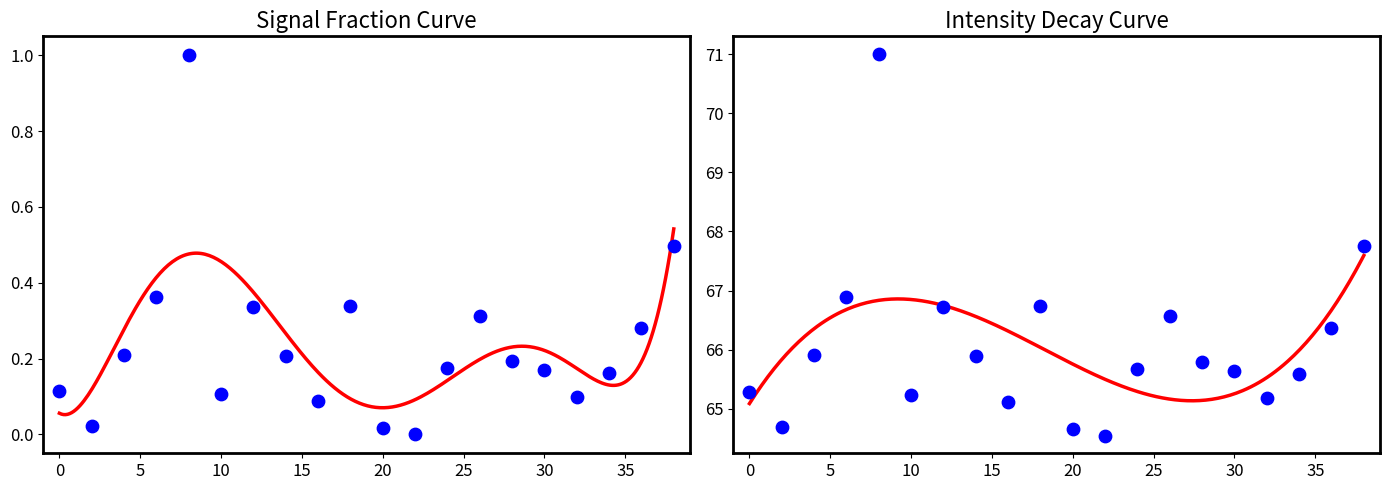

What is the change in value from 0 to 30?

+0.1